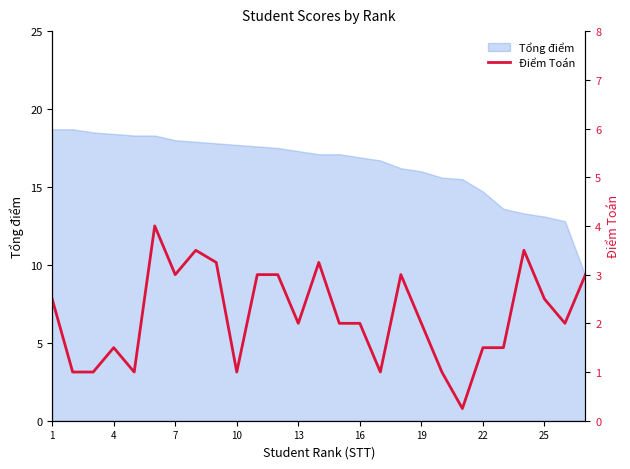

What is the lowest value of the Tổng điểm series?

9.3